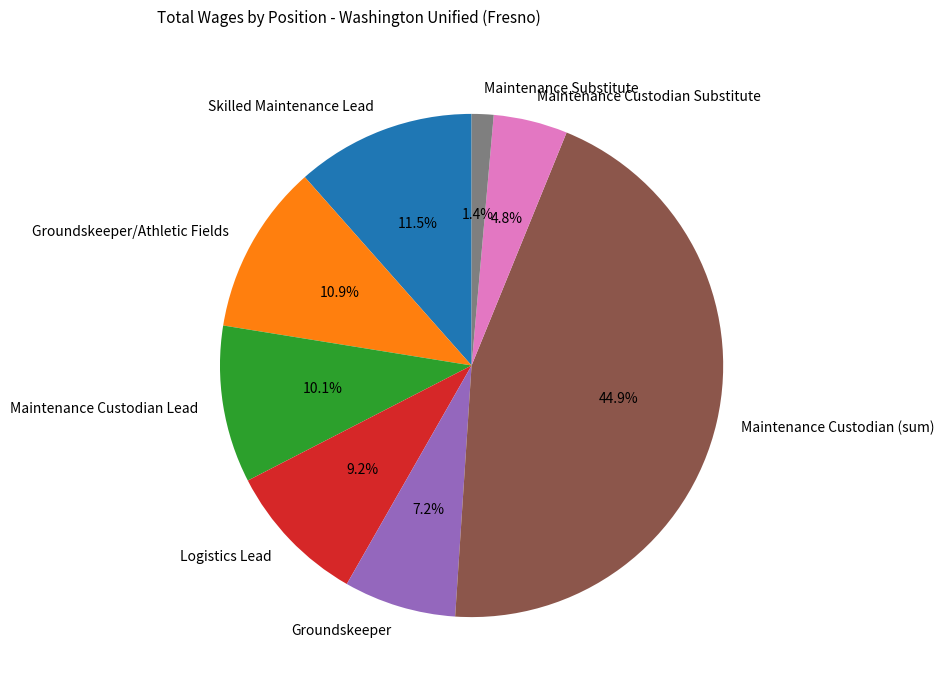

True or false: Maintenance Substitute accounts for 1% of the total.

True